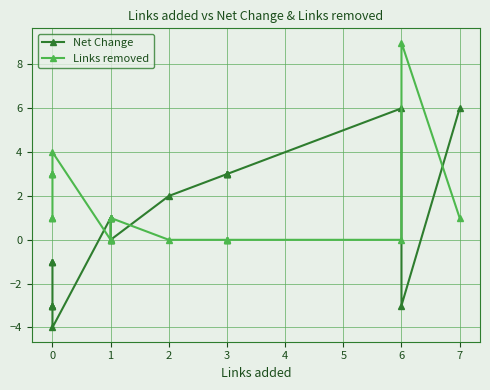

Which series has the widest spread of values?

Net Change